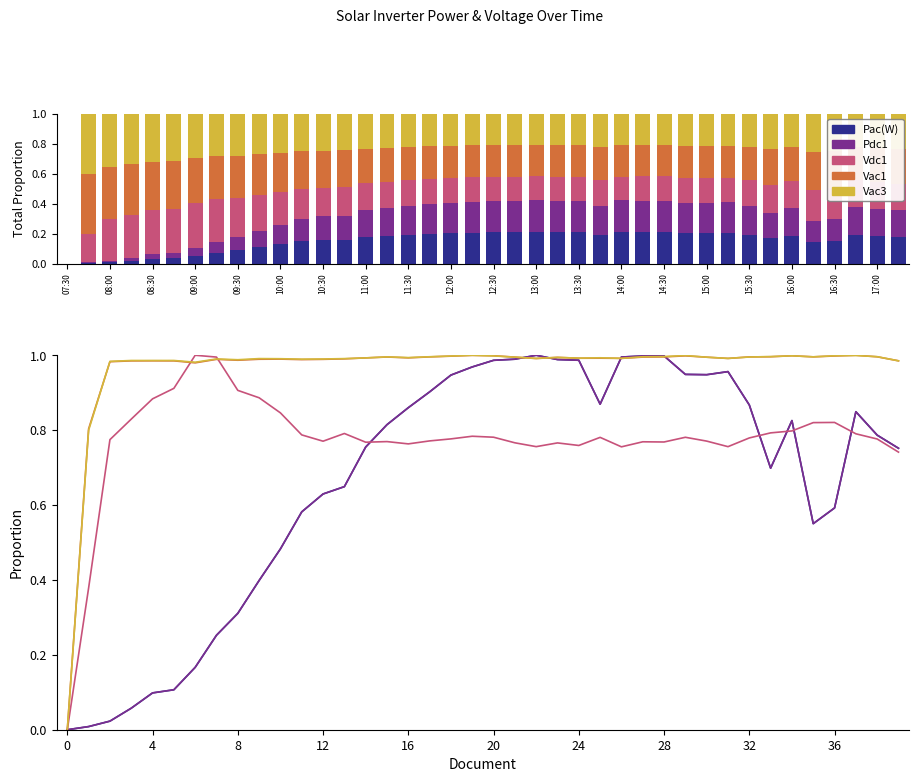

The value of Pac(W) at 37 is 1.3. True or false?

False